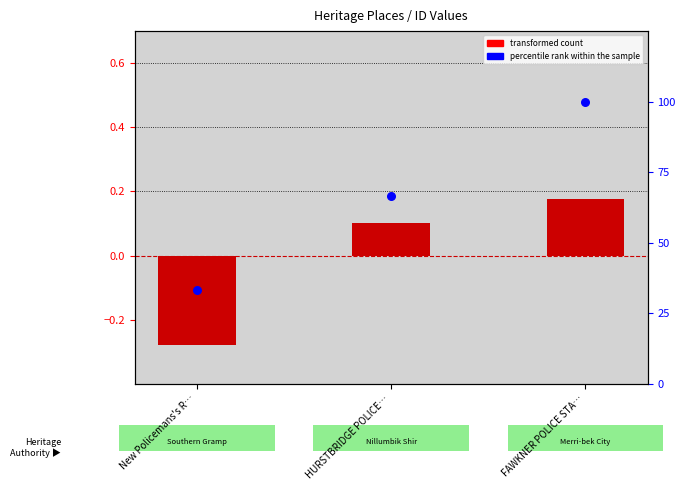

At how many categories does at least one series exceed 27?

3